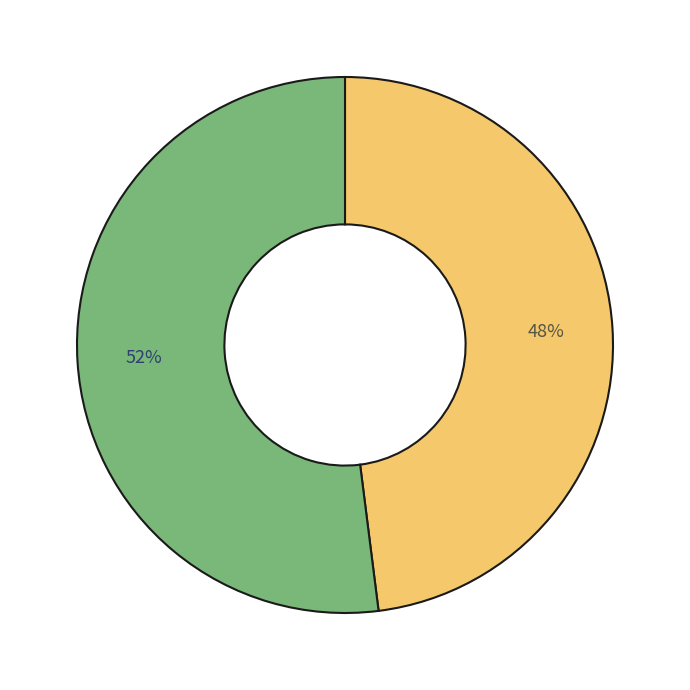

To the nearest percent, what is the difference between the largest and smallest slice percentages?

4%